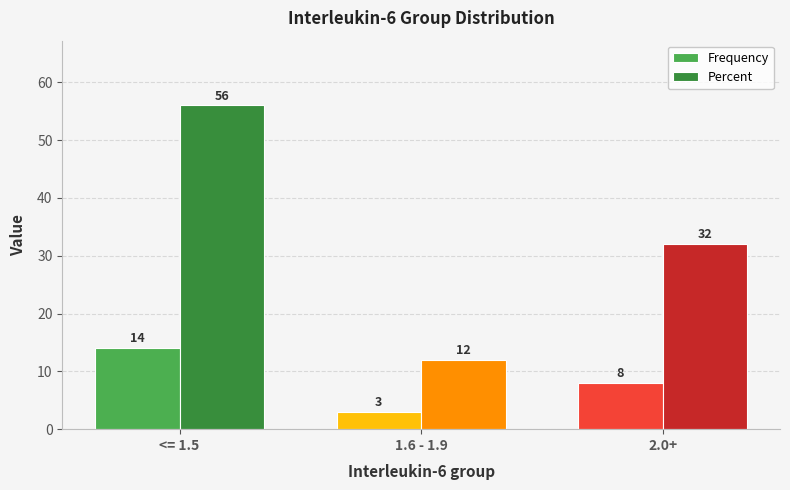

What is the lowest value of the Frequency series?

3